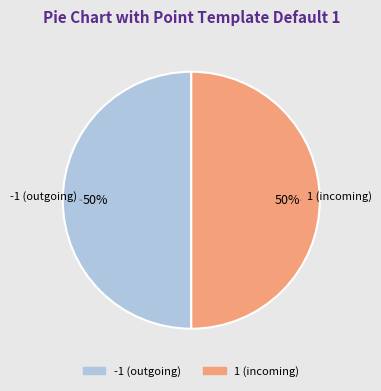

To the nearest percent, what is the average slice percentage?

50%